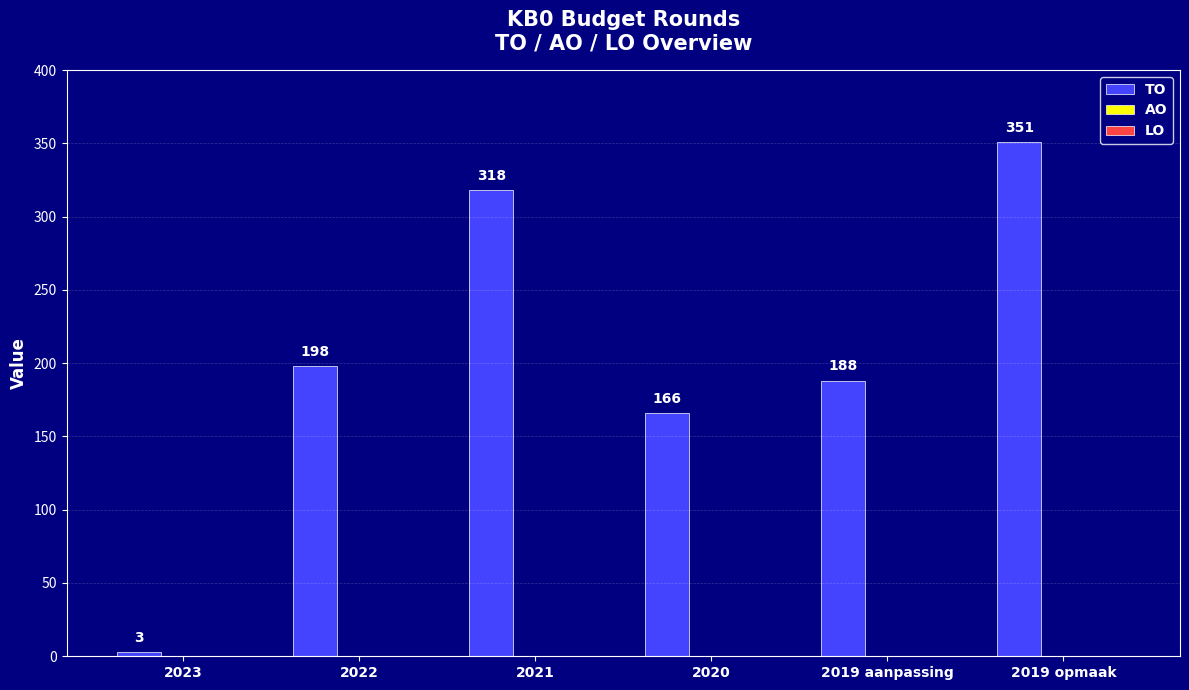

What is the label of the 1st bar from the right?

2019 opmaak